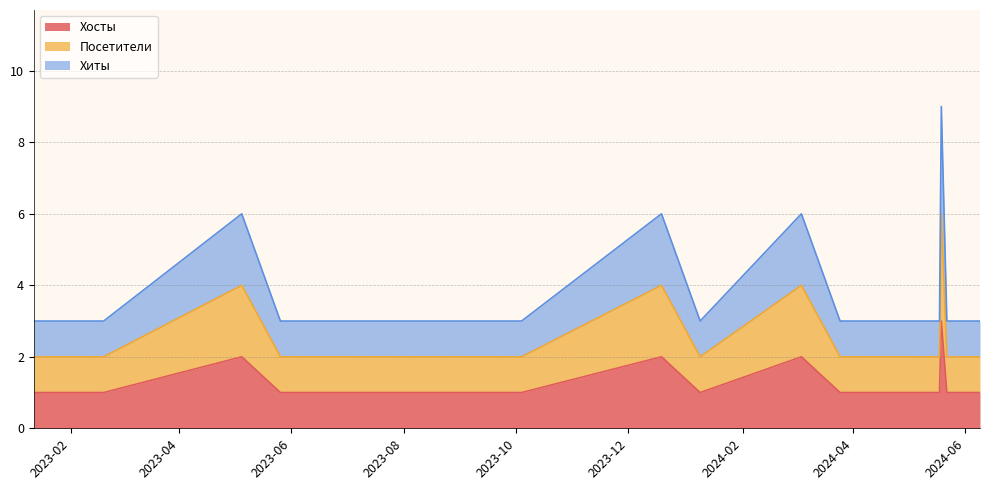

List the labels in order of Хосты value, largest first.

2024-05-19, 2023-05-05, 2023-12-19, 2024-03-04, 2023-01-12, 2023-02-19, 2023-05-26, 2023-07-20, 2023-08-10, 2023-09-29, 2023-10-04, 2024-01-09, 2024-03-25, 2024-05-18, 2024-05-22, 2024-06-09